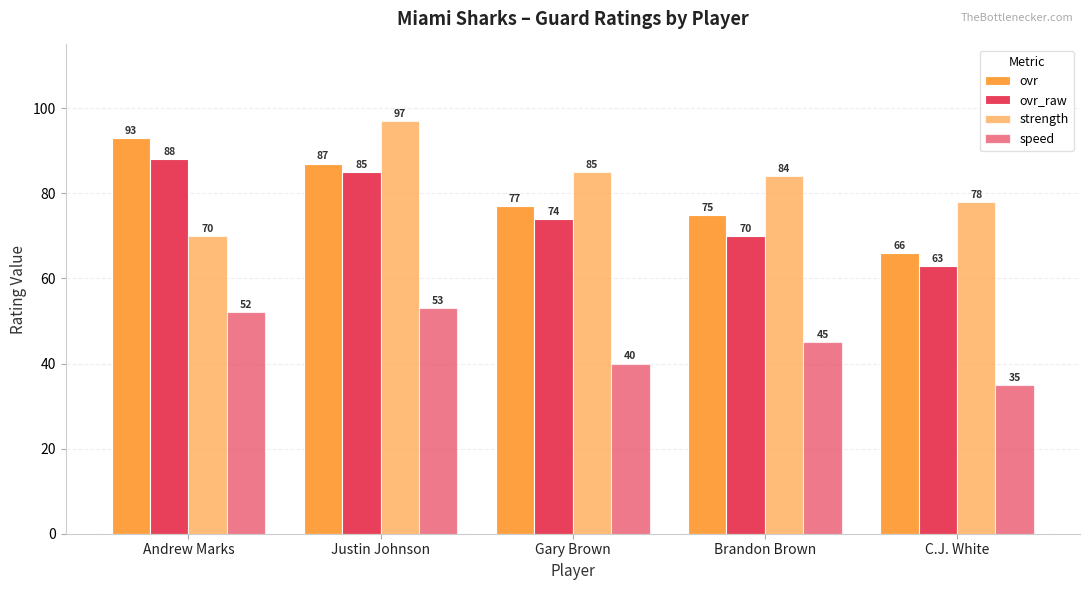

What is the label of the 2nd bar from the right?

Brandon Brown